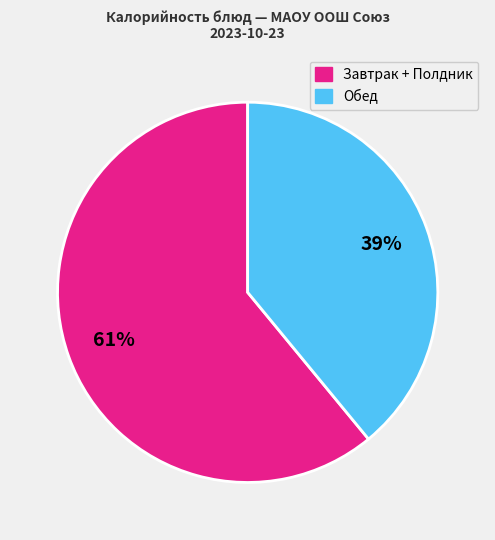

Is there a majority slice in this chart?

Yes